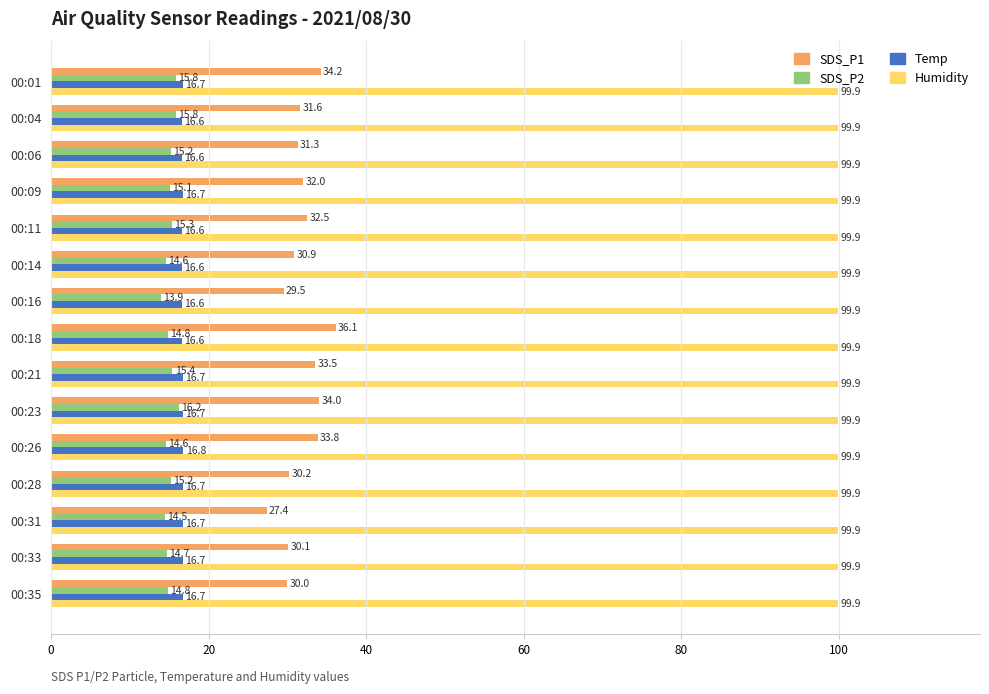

What are all the series names shown in the legend?

SDS_P1, SDS_P2, Temp, Humidity